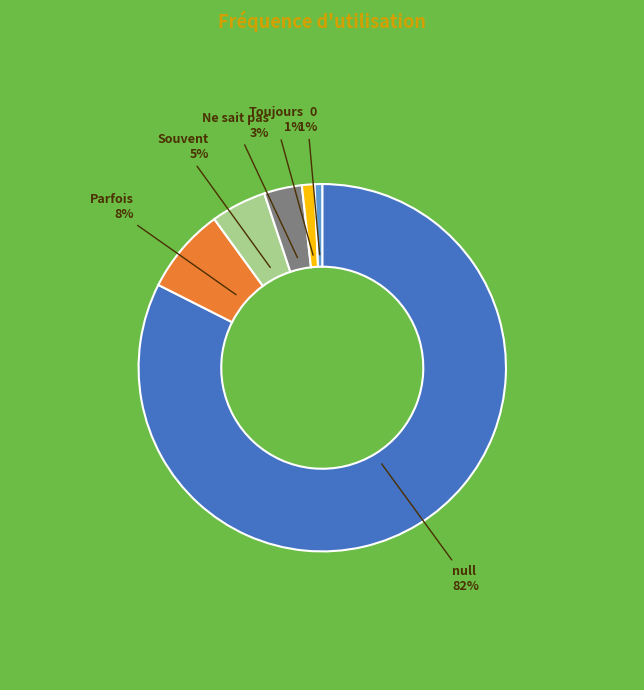

What percentage is the Parfois slice, to the nearest percent?

8%